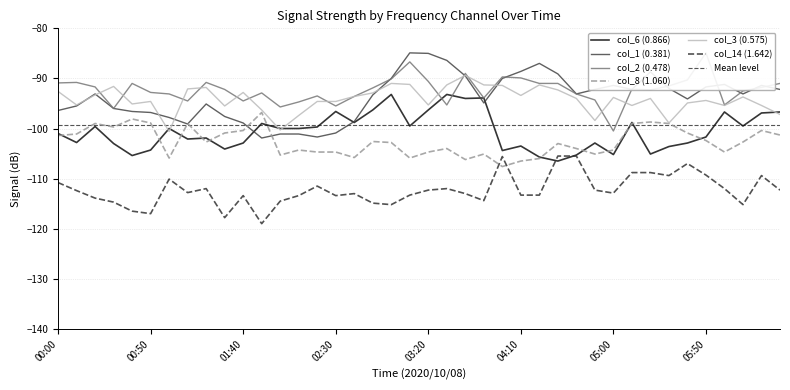

After their last crossing, which series has the higher values: col_6 or col_1?

col_1